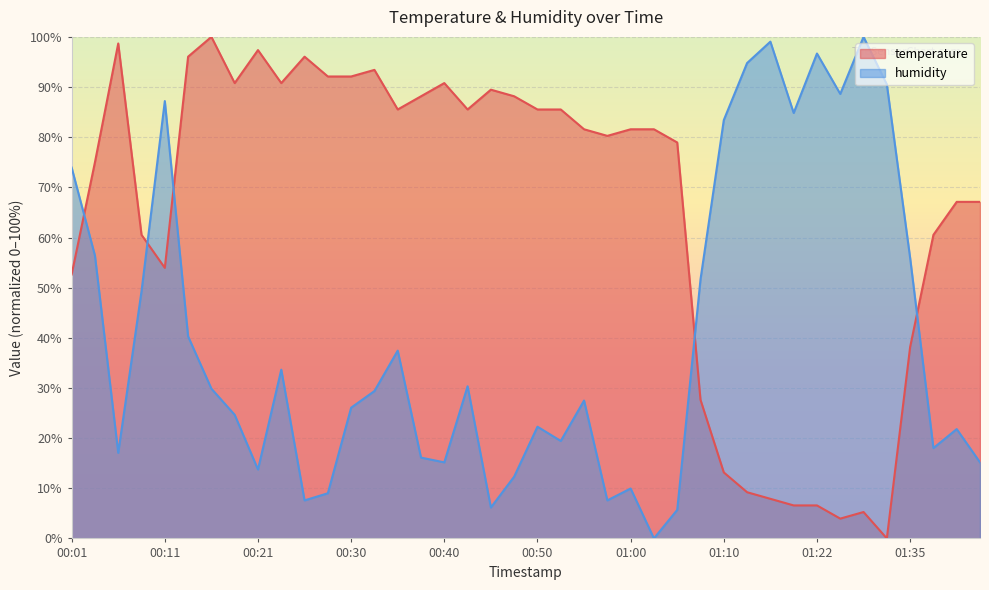

What are all the series names shown in the legend?

temperature, humidity